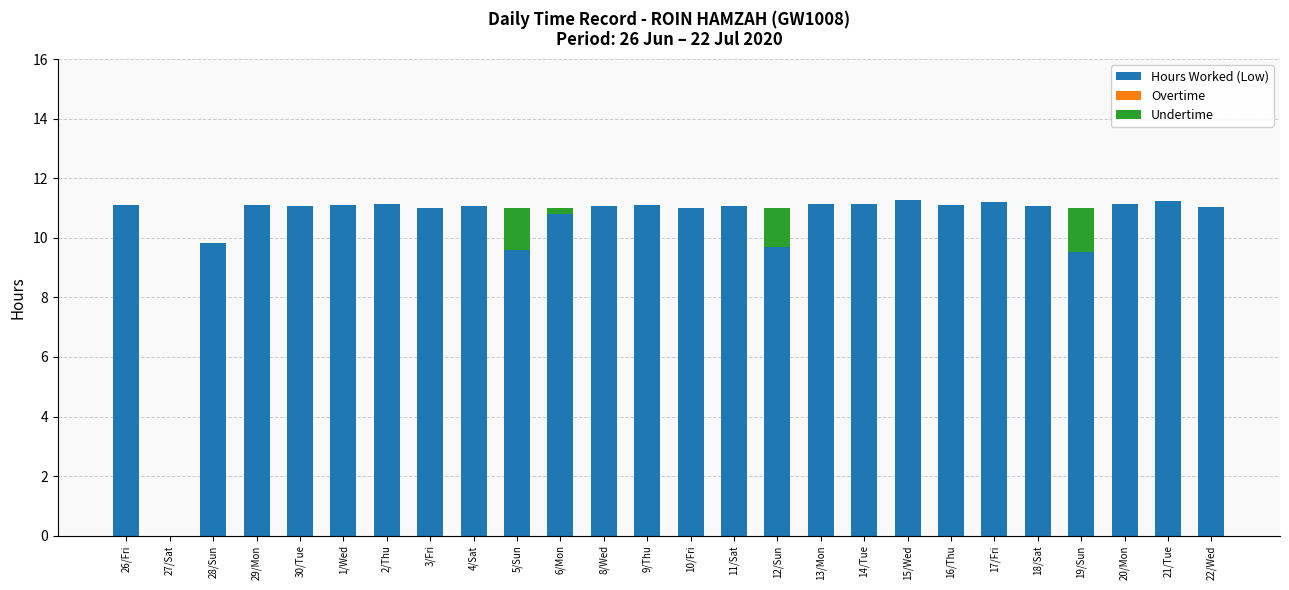

The Hours Worked (Low) series shows 11.1 at 20/Mon. True or false?

True